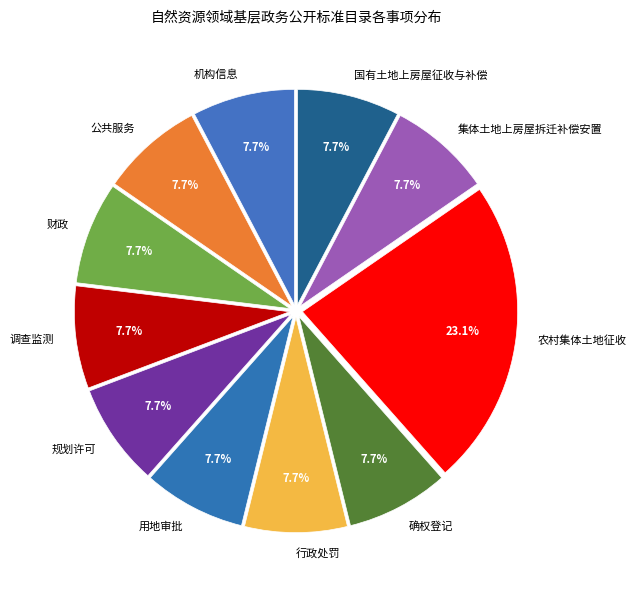

To the nearest percent, what is the average slice percentage?

9%